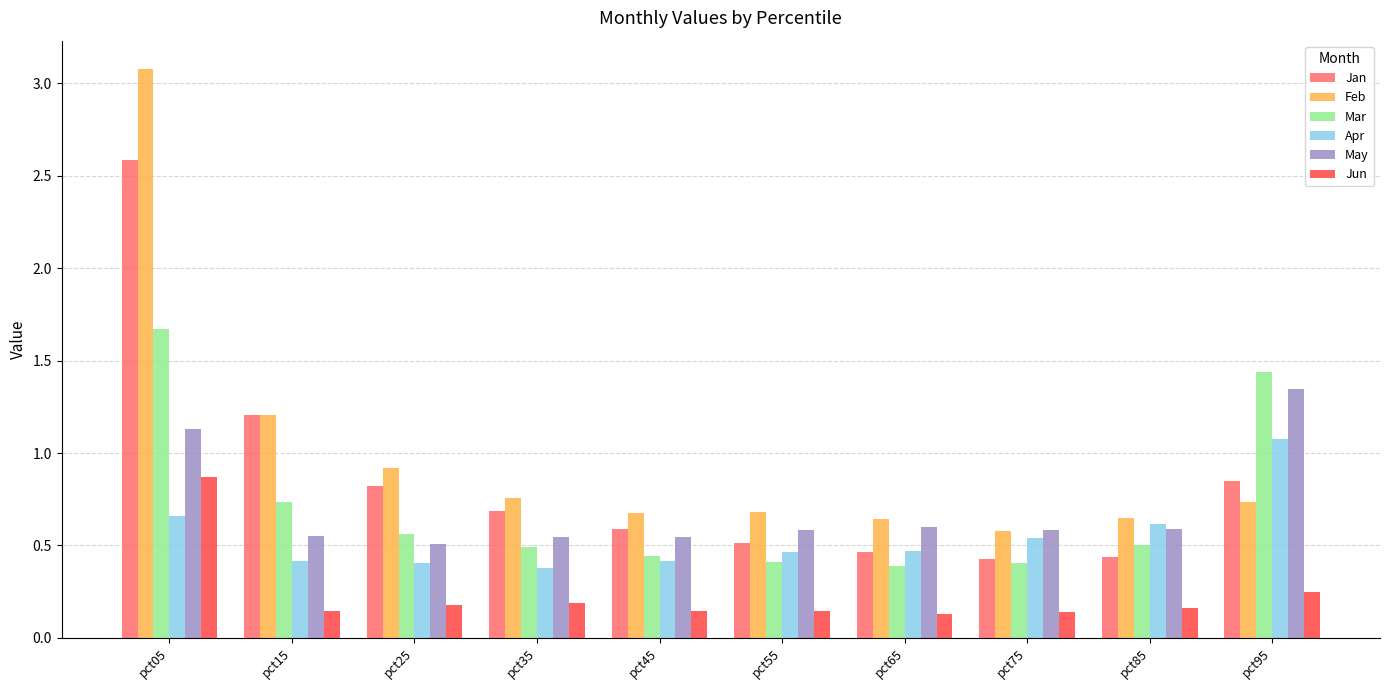

The Jan series shows 0.7 at pct35. True or false?

True